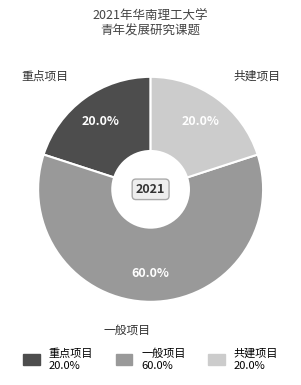

Count the number of slices in the pie.

3